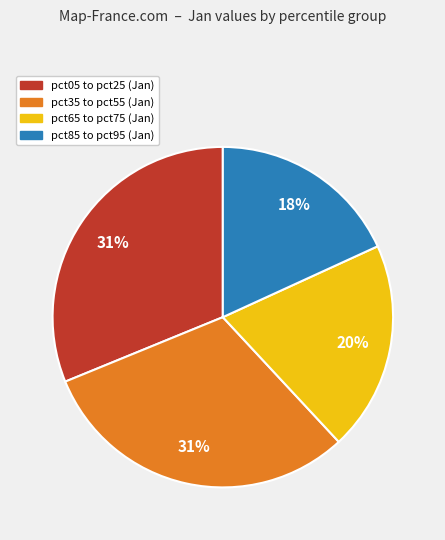

Is there any slice that represents more than half of the pie?

No